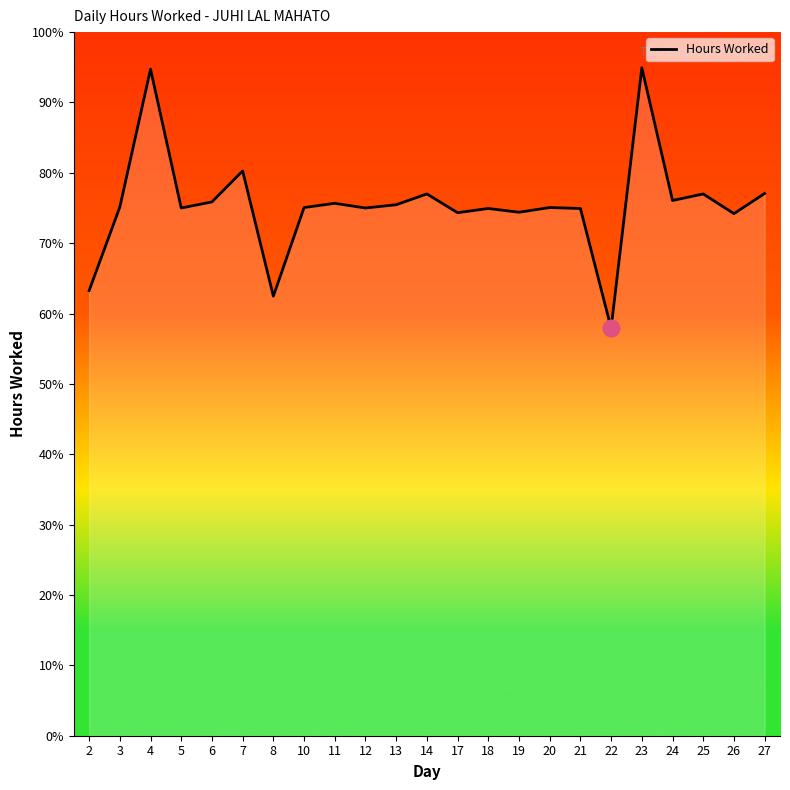

True or false: there are more than 2 points higher than both neighbors.

True